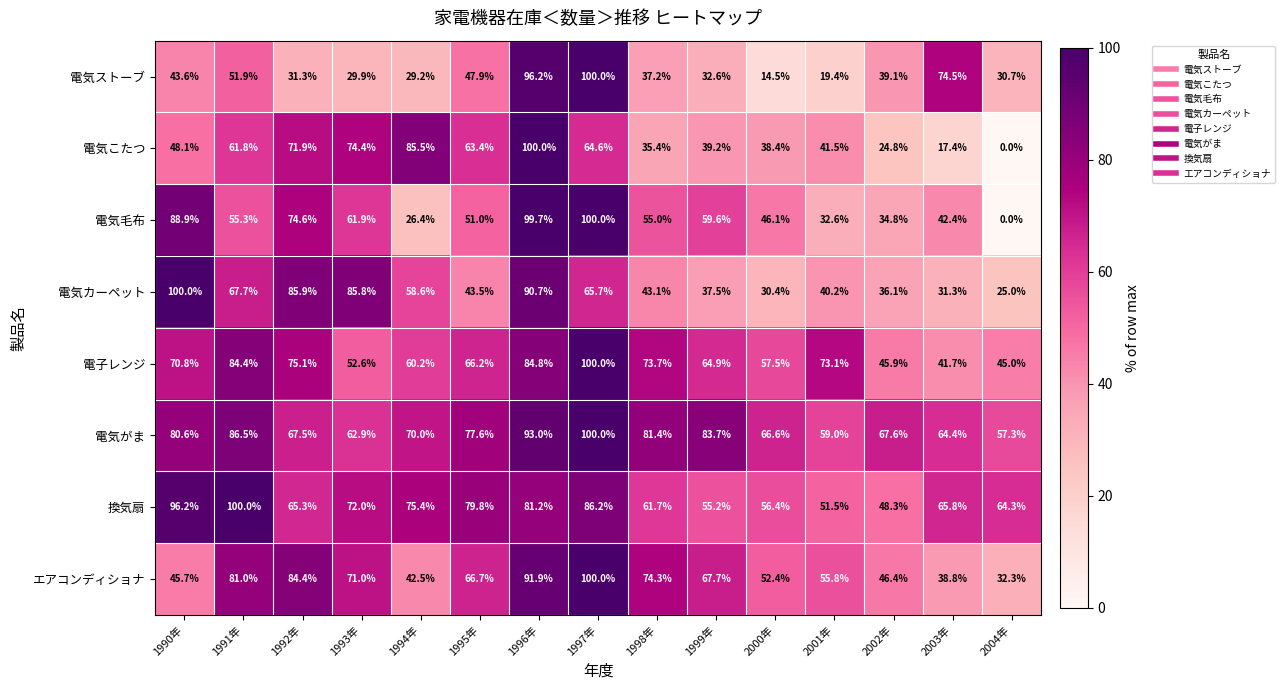

Read the 換気扇 value at 1992年.

65.3